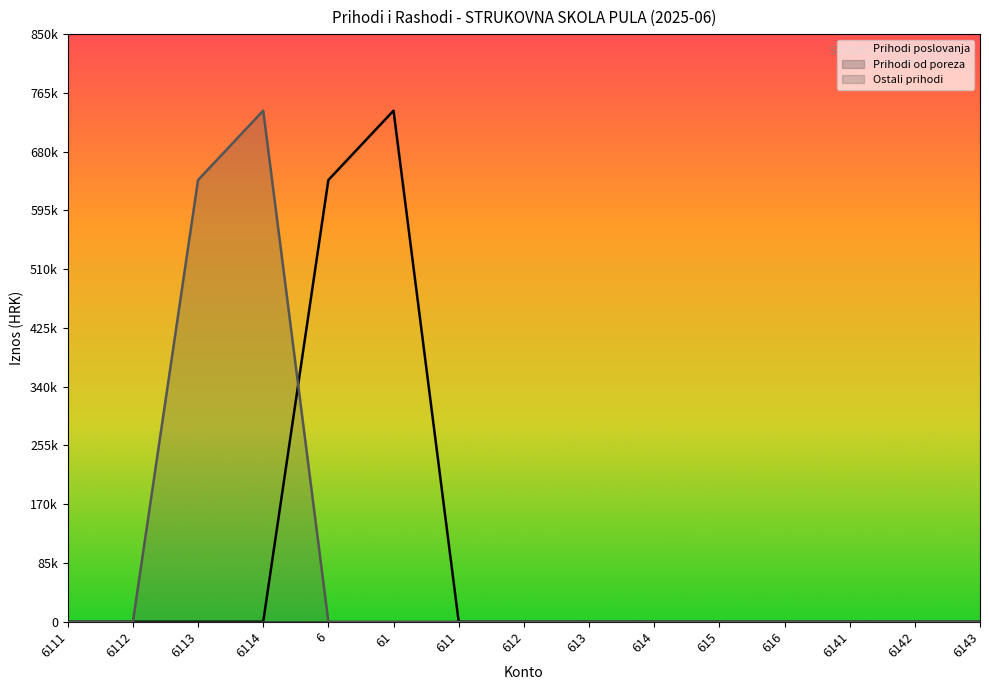

Does the chart display data point markers on the line(s)?

No